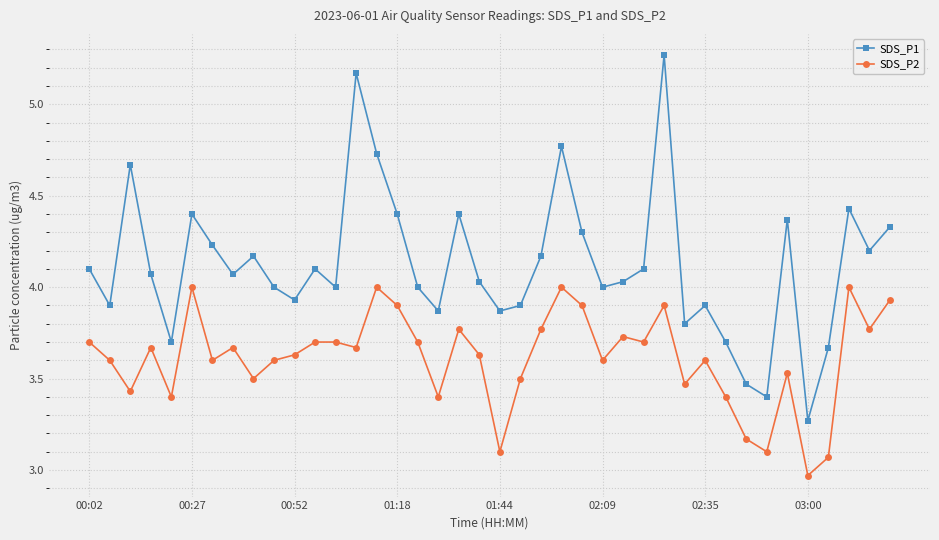

True or false: SDS_P2 and SDS_P1 intersect in this chart.

False